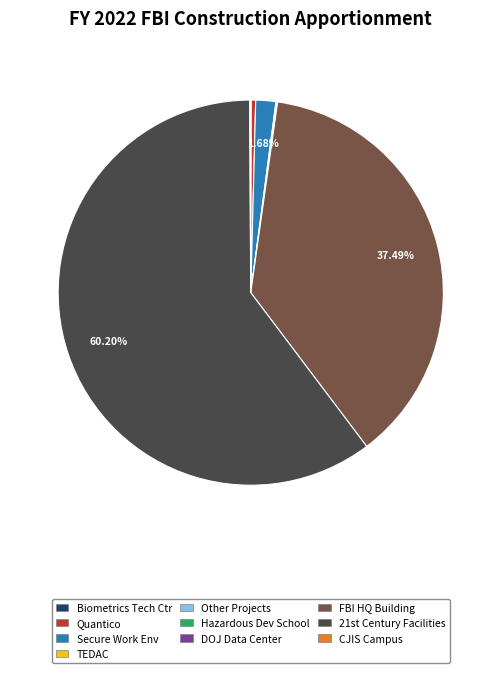

Is there any slice that represents more than half of the pie?

Yes